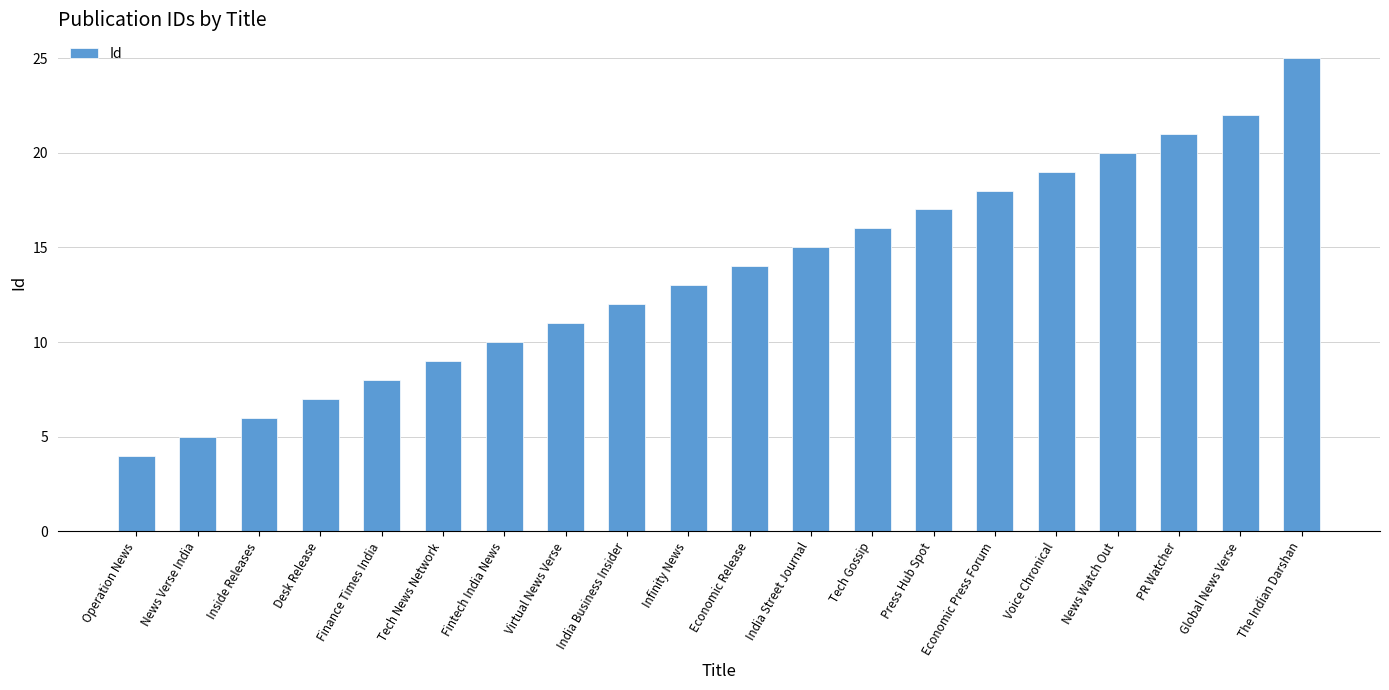

What is the change in value from PR Watcher to Global News Verse?

+1